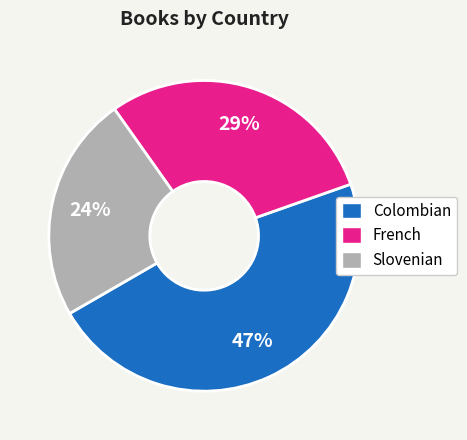

How many slices are in this pie chart?

3